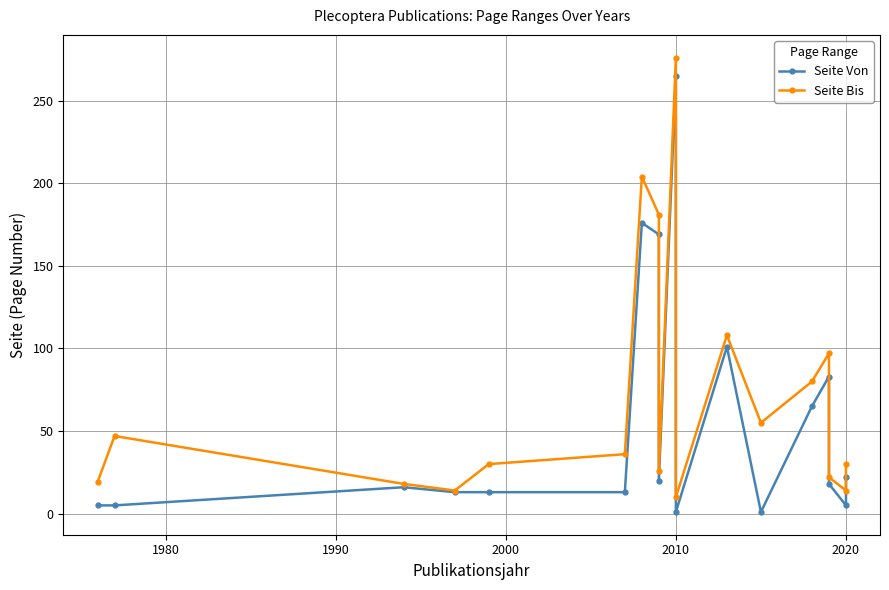

Which series has the largest total across all categories?

Seite Bis